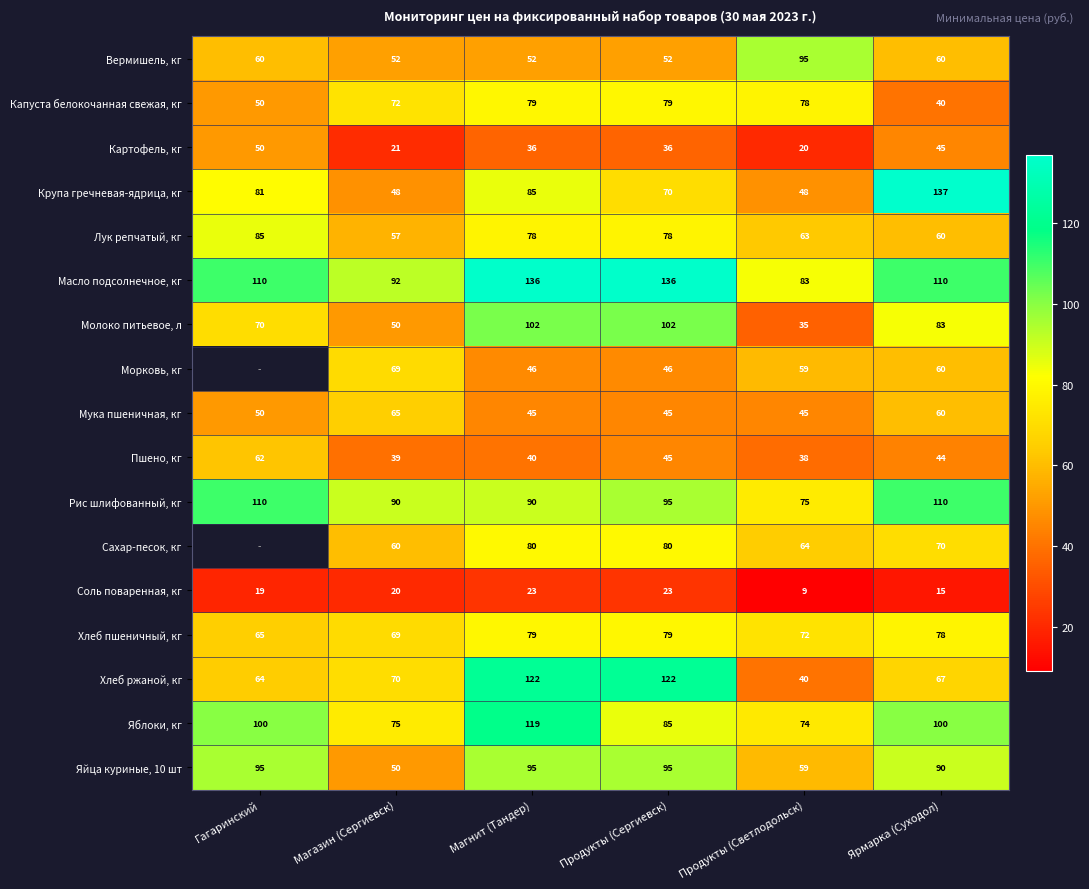

What is the spread (max minus min) of values at Магазин (Сергиевск)?

72